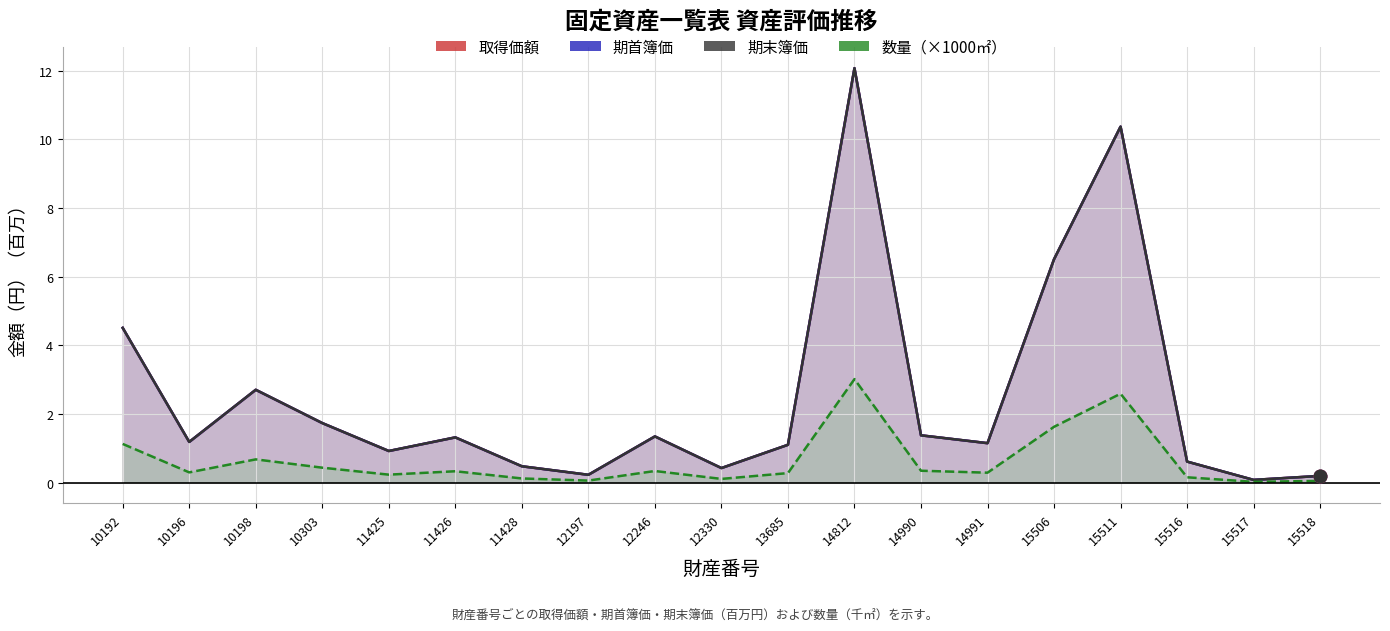

At 15517, list the series in order from smallest to largest.

数量（×1000㎡）, 取得価額, 期首簿価, 期末簿価